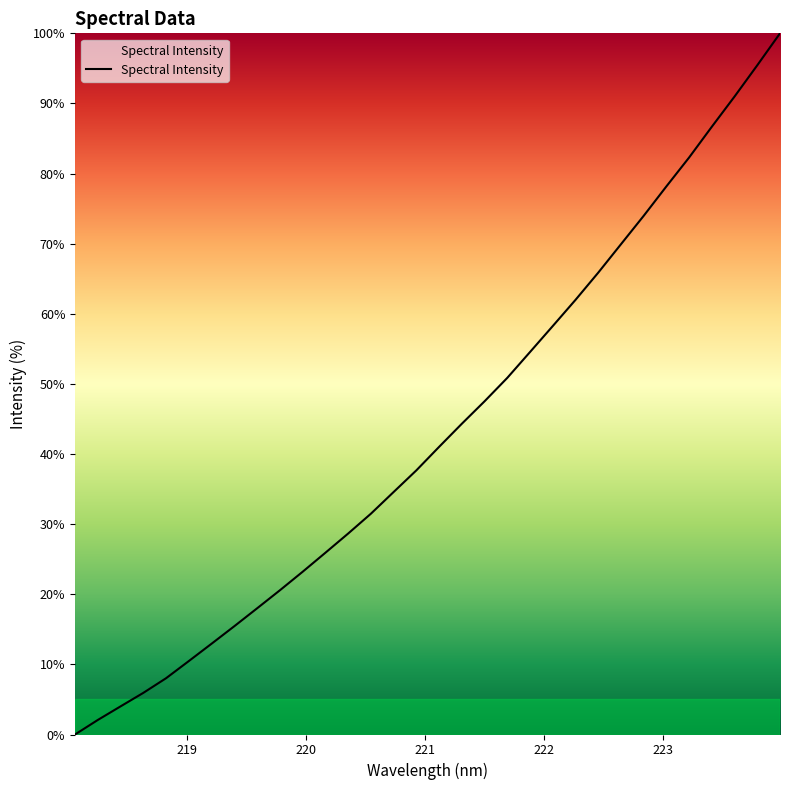

What is the maximum value shown in the chart?

100.0